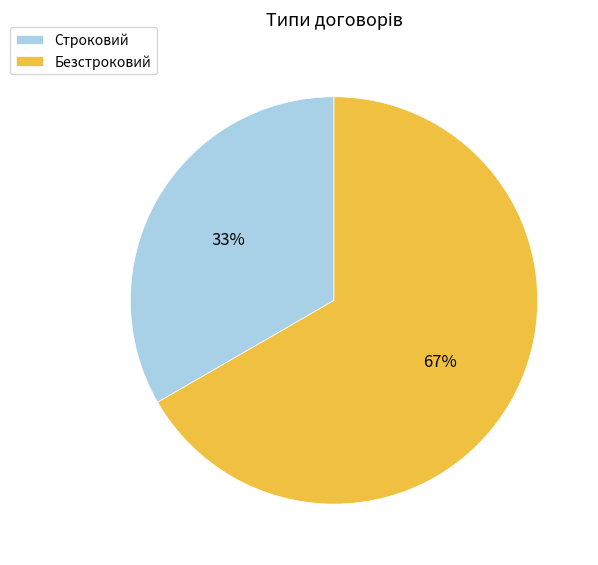

Count the number of slices in the pie.

2